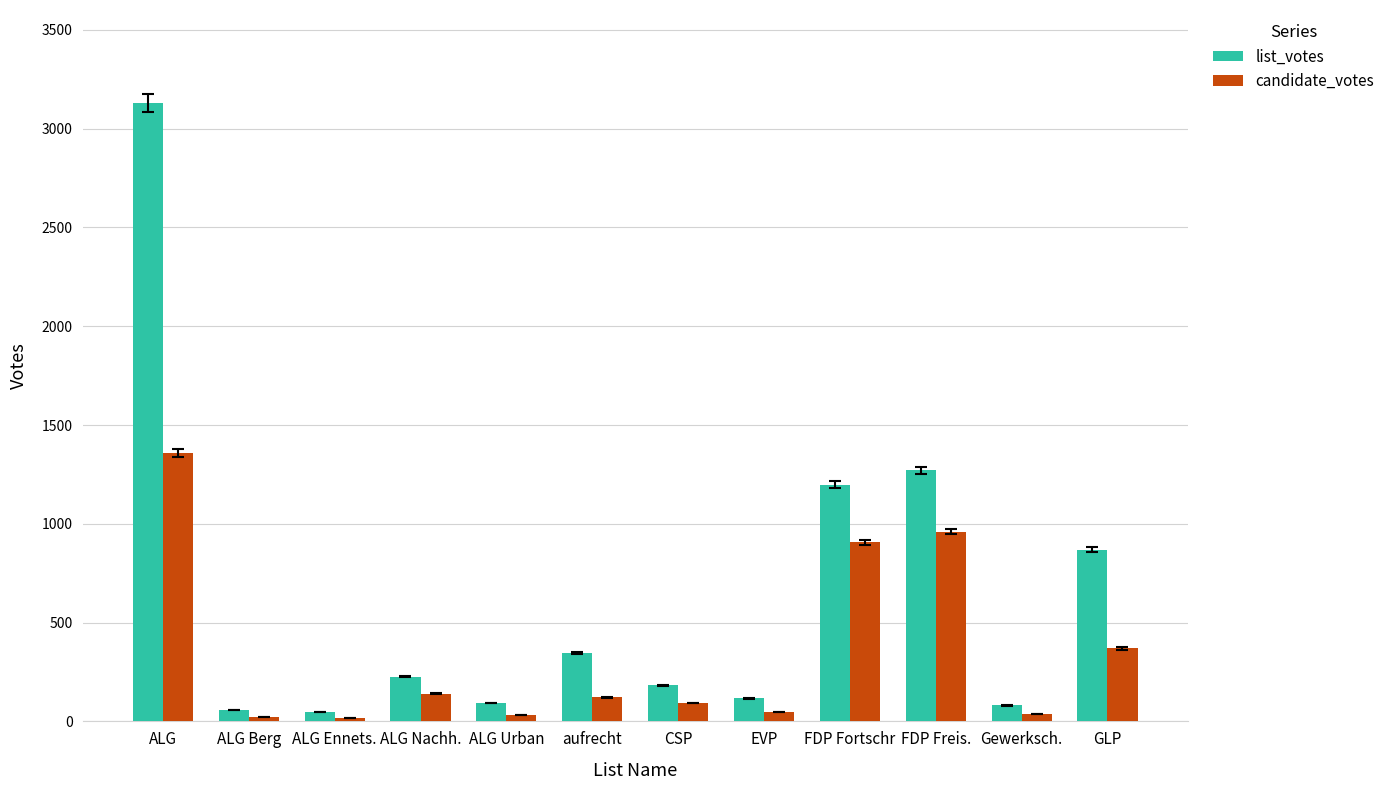

What is the greatest value displayed?

3131